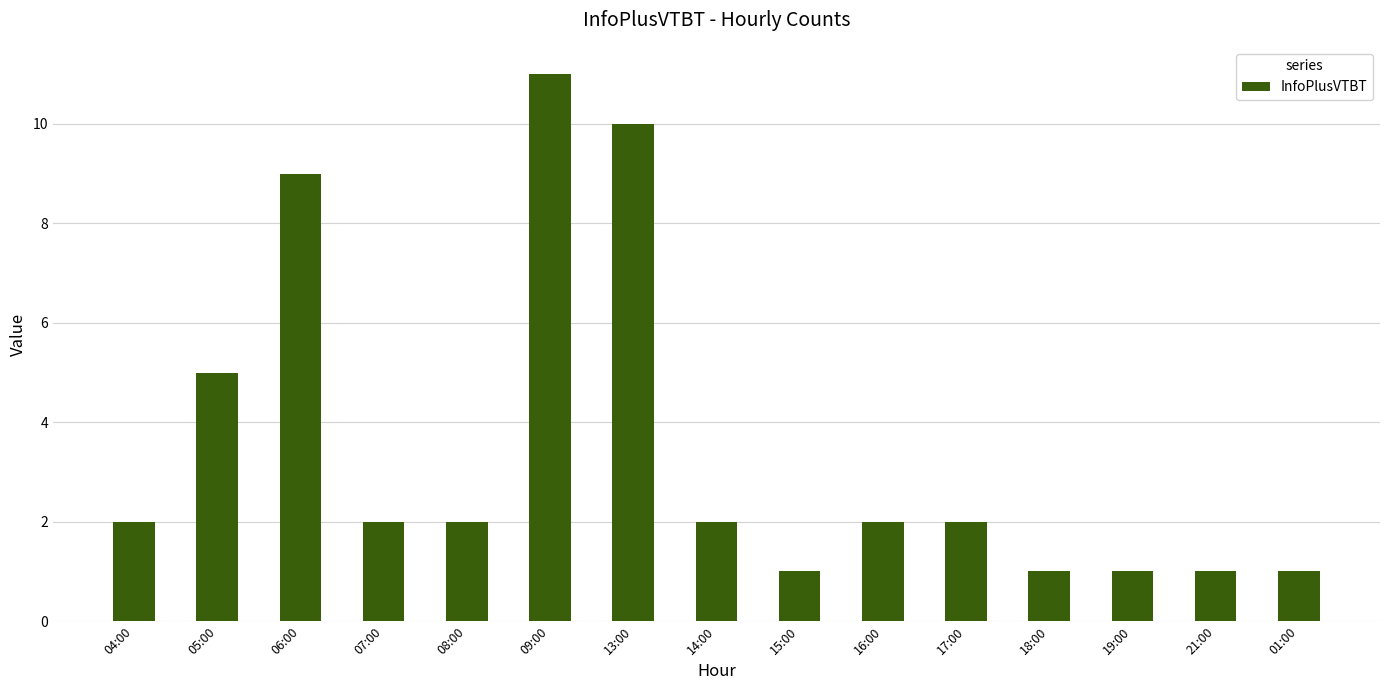

What is the average value?

3